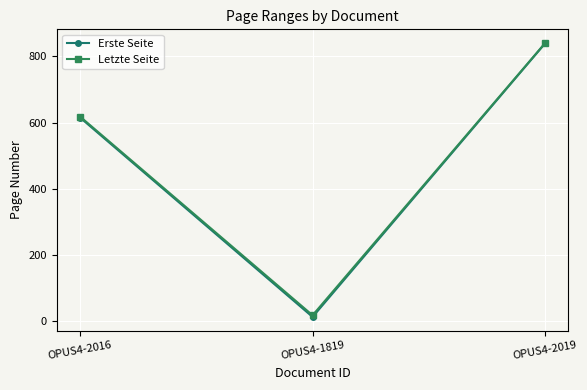

At which category is the sum across all series the highest?

OPUS4-2019